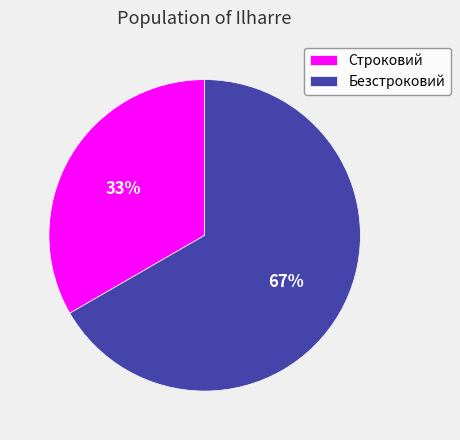

What is the smallest slice in the pie chart?

Строковий